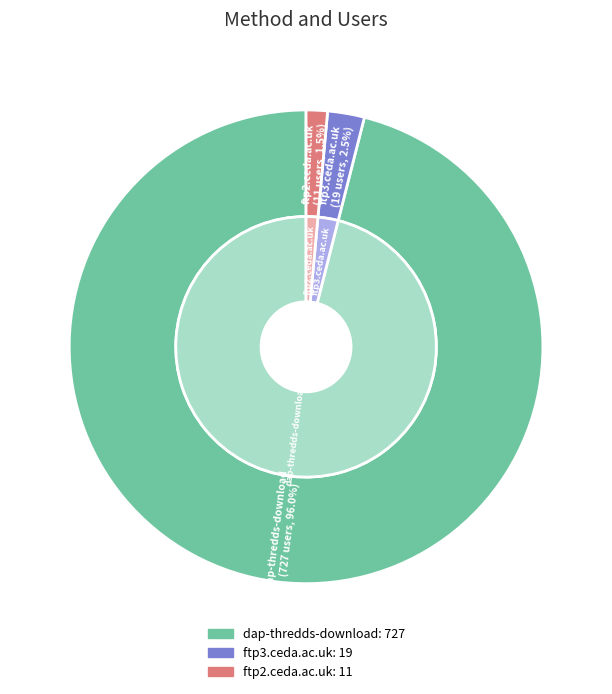

To the nearest percent, what percentage of the pie is ftp2.ceda.ac.uk?

1%